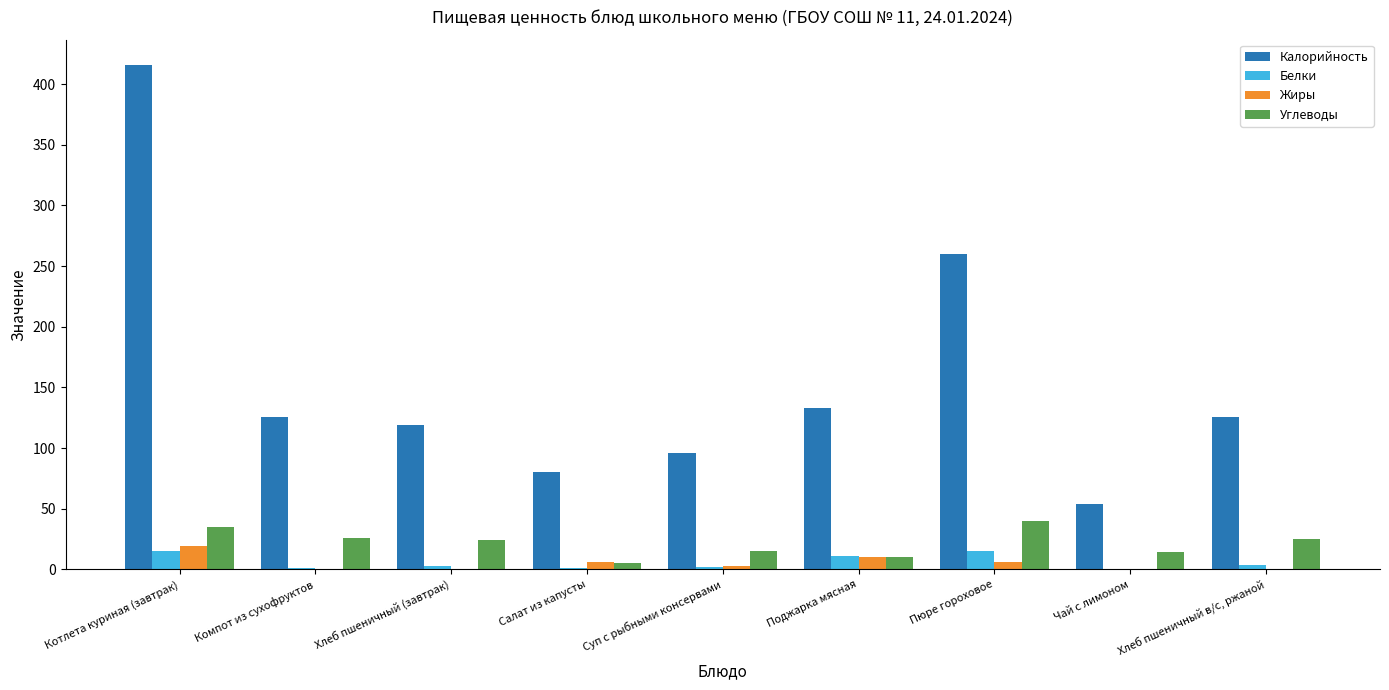

True or false: Калорийность has a value of 96.0 at Суп с рыбными консервами.

True